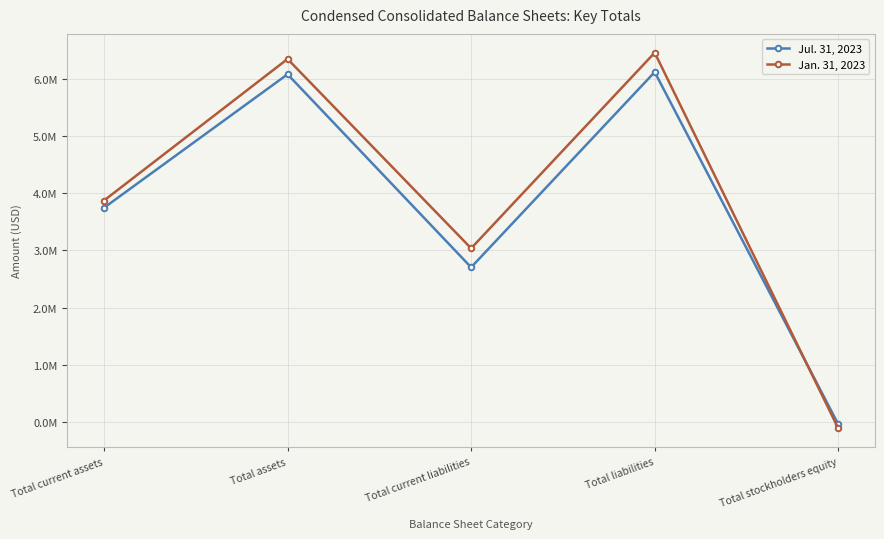

At Total current assets, list the series in order from smallest to largest.

Jul. 31, 2023, Jan. 31, 2023